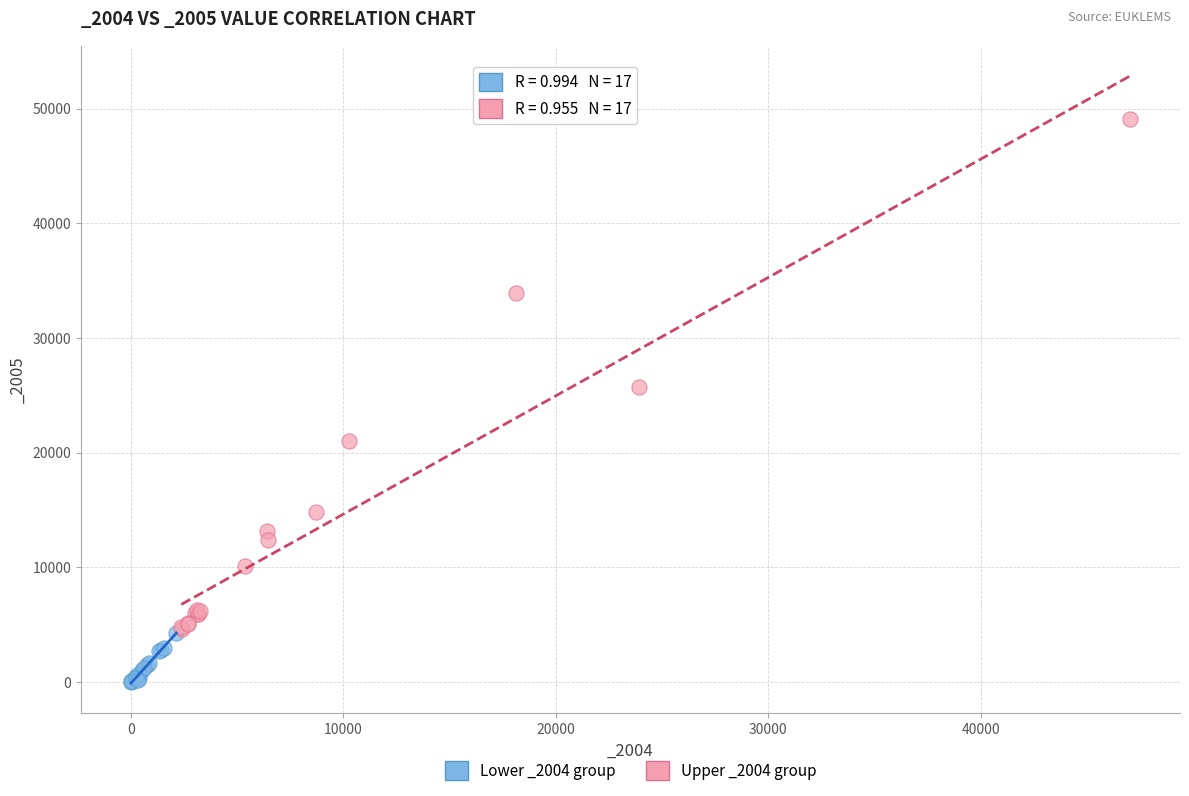

Which series has the largest Y range (max minus min)?

Upper _2004 group